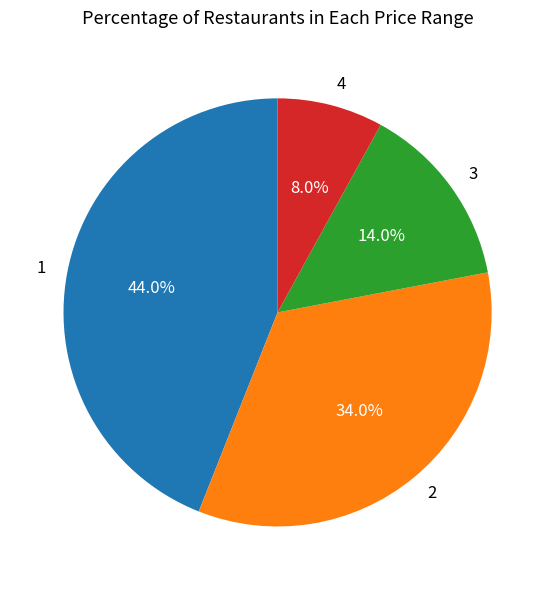

What is the smallest slice in the pie chart?

4